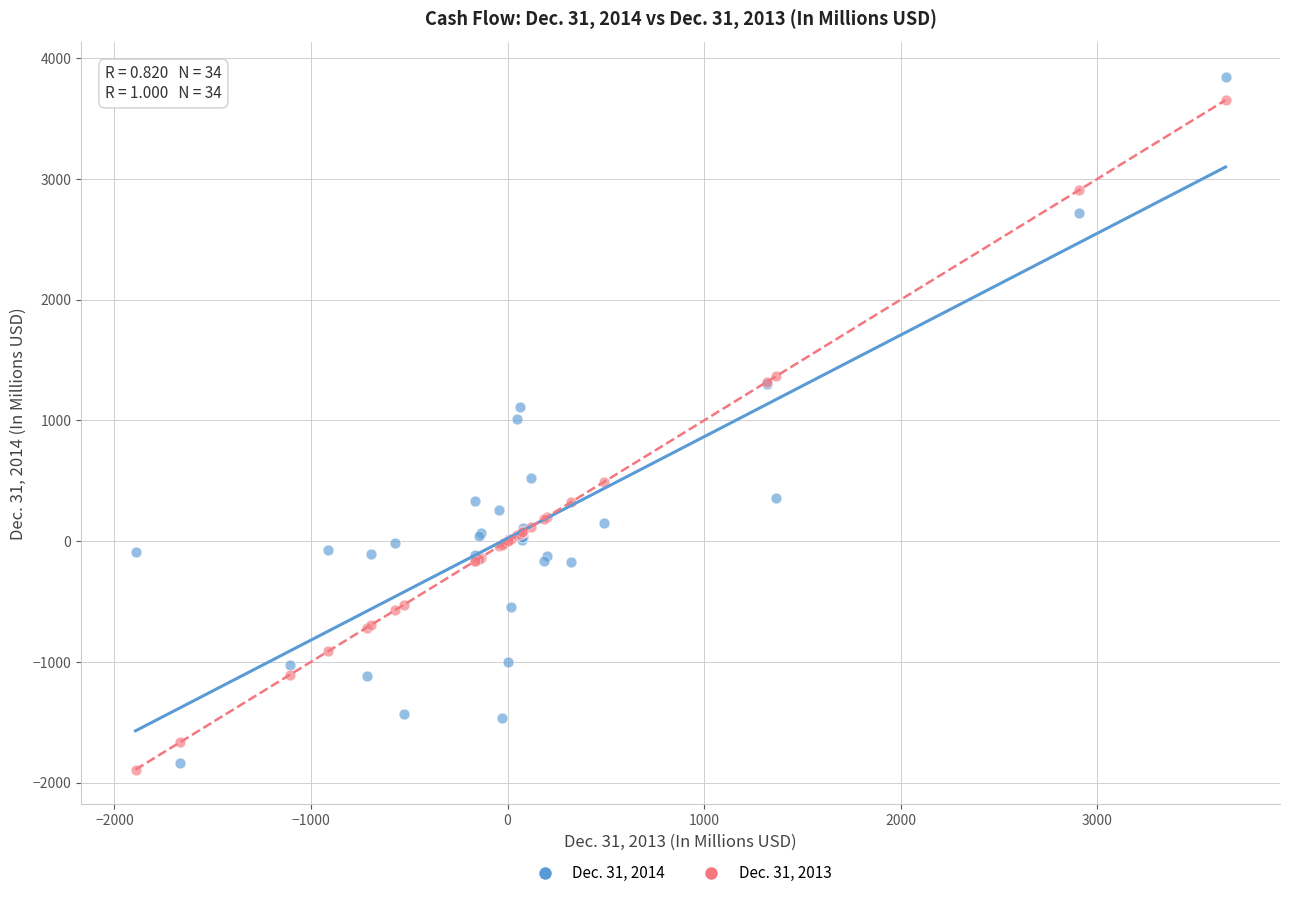

What is the X range (max minus min) for the scatter plot?

5546